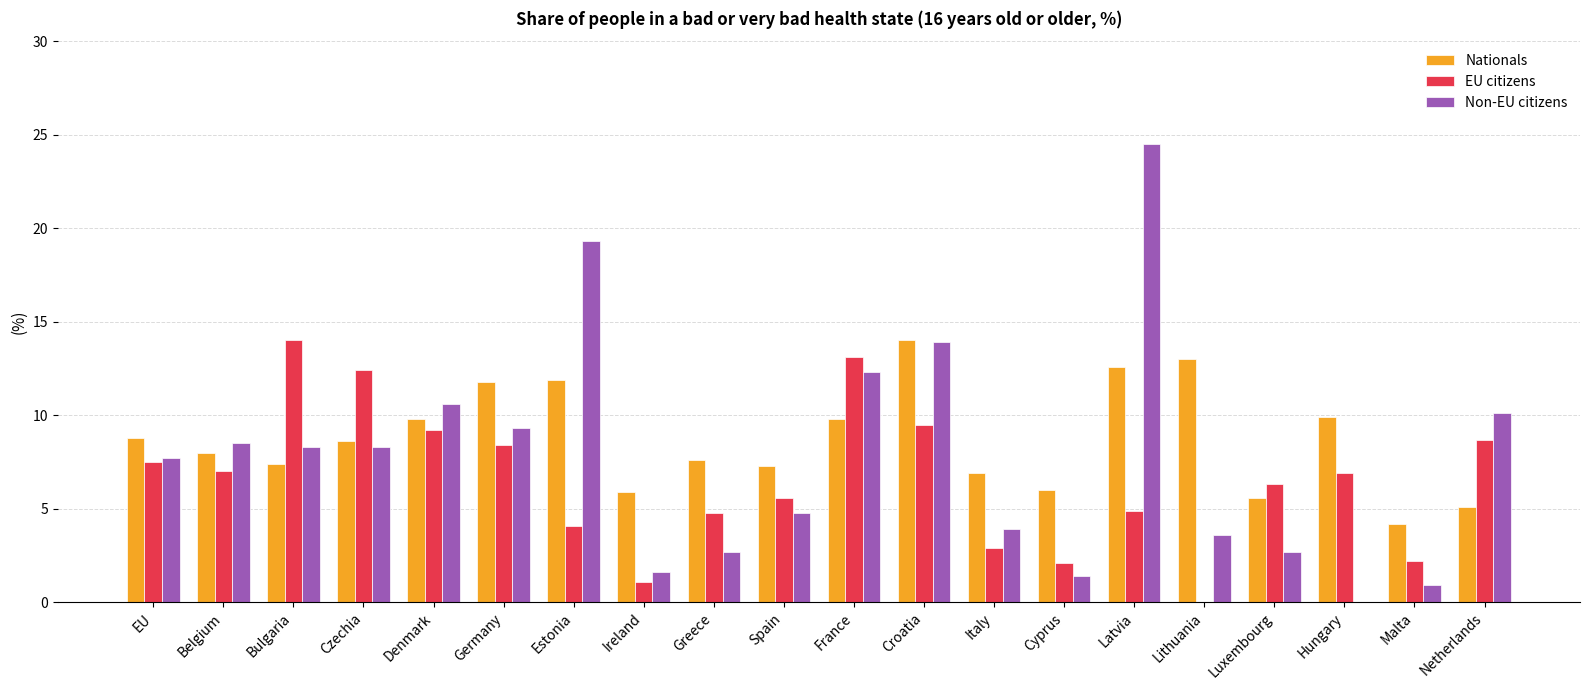

The value of Nationals at Bulgaria is 7.4. True or false?

True